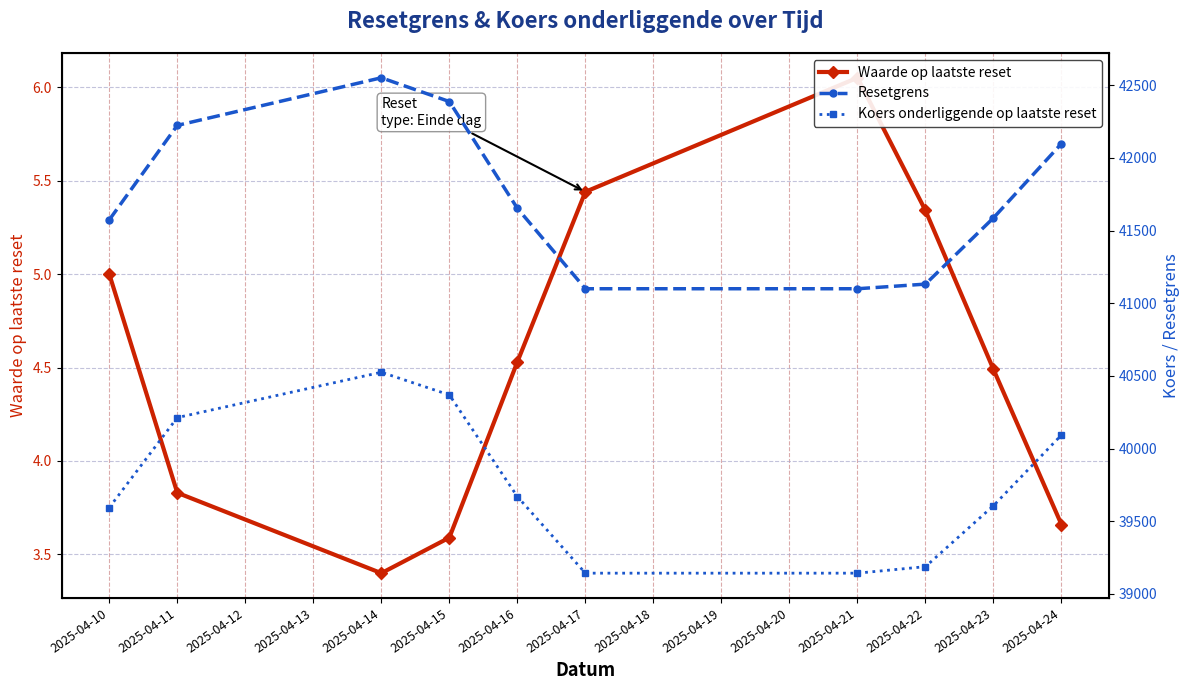

Where does the Koers onderliggende op laatste reset series first go above 39669?

2025-04-11